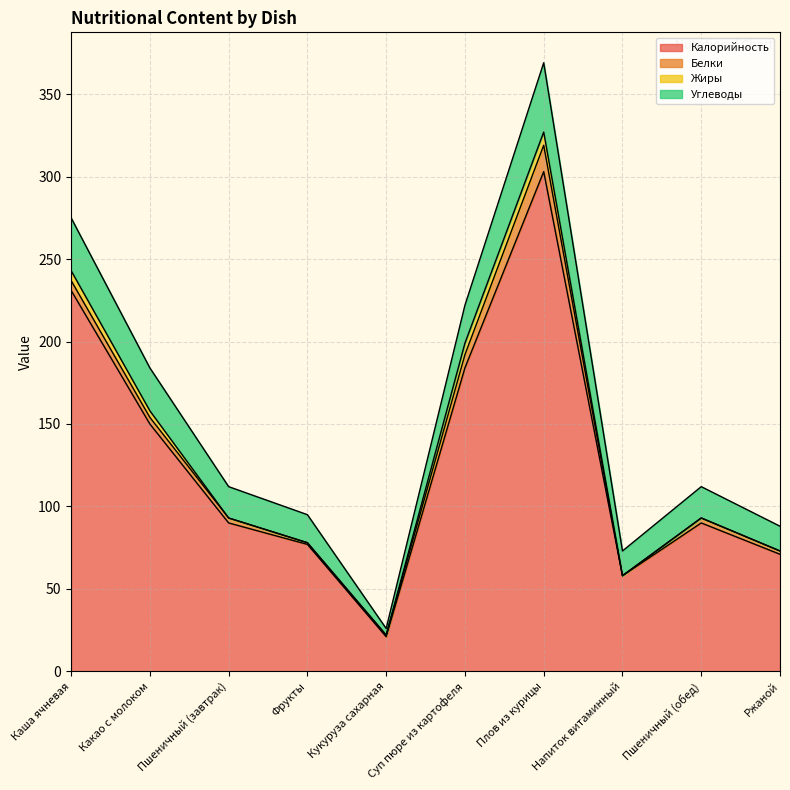

At which label is Калорийность closest to 162?

Какао с молоком